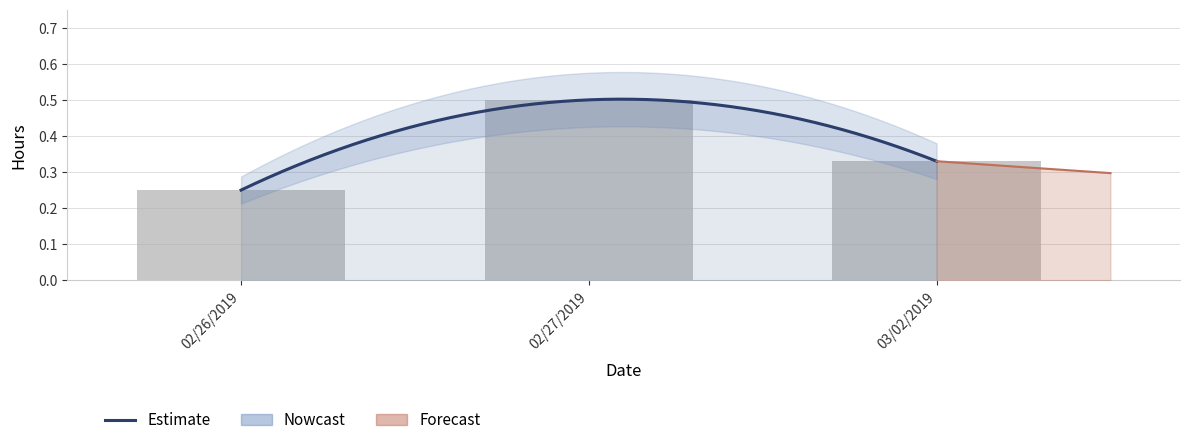

Is it true that the value at 02/27/2019 is 0.7?

False